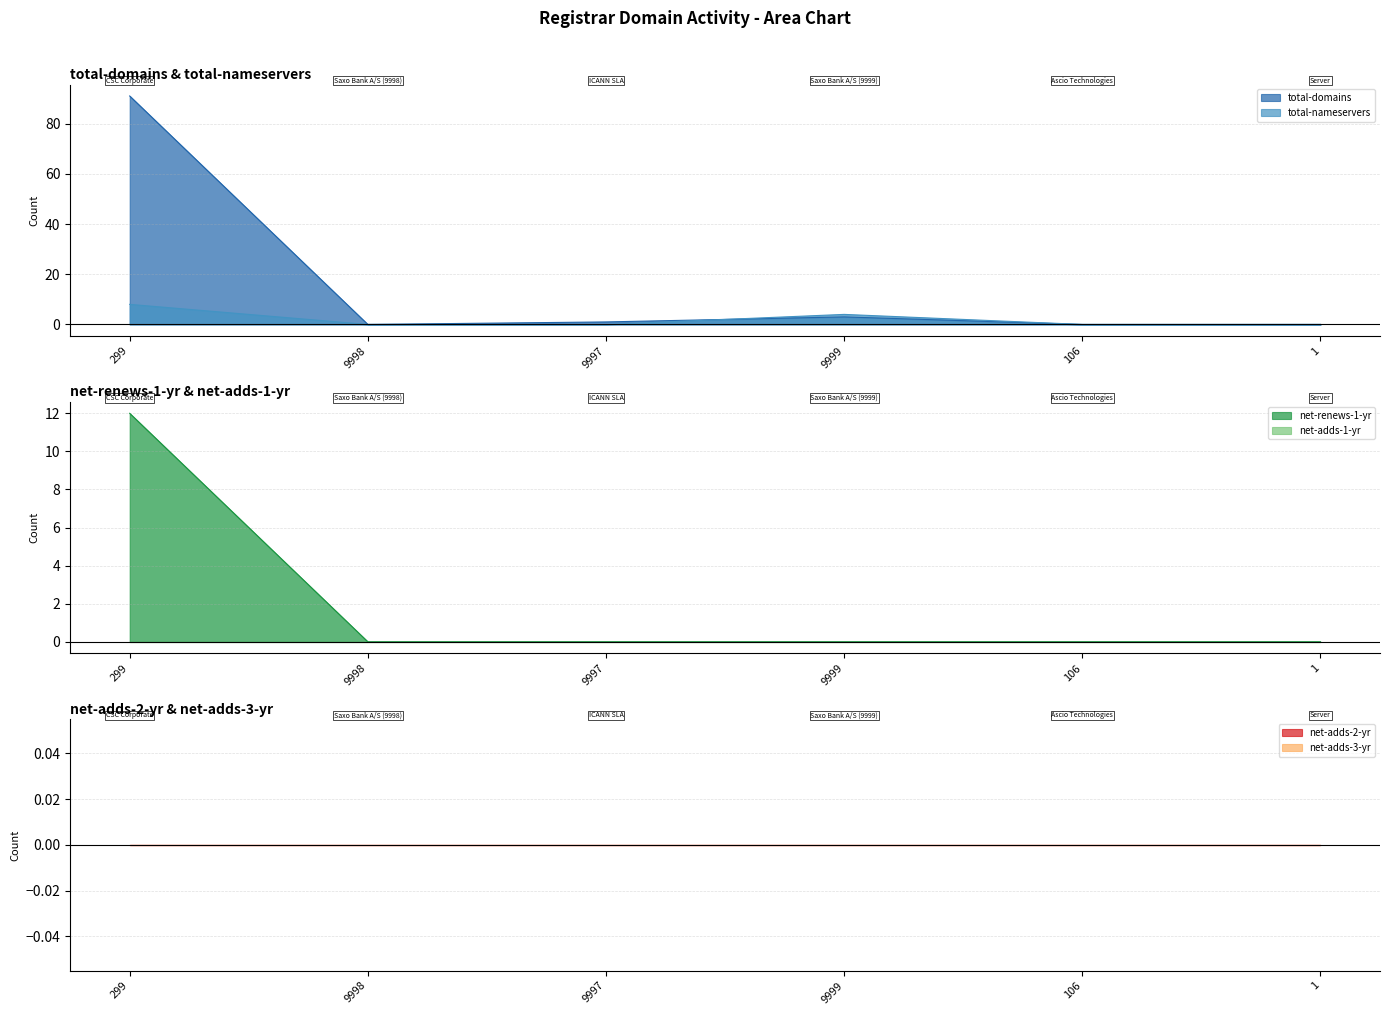

Rank the categories by net-renews-1-yr value from highest to lowest.

299, 9998, 9997, 9999, 106, 1